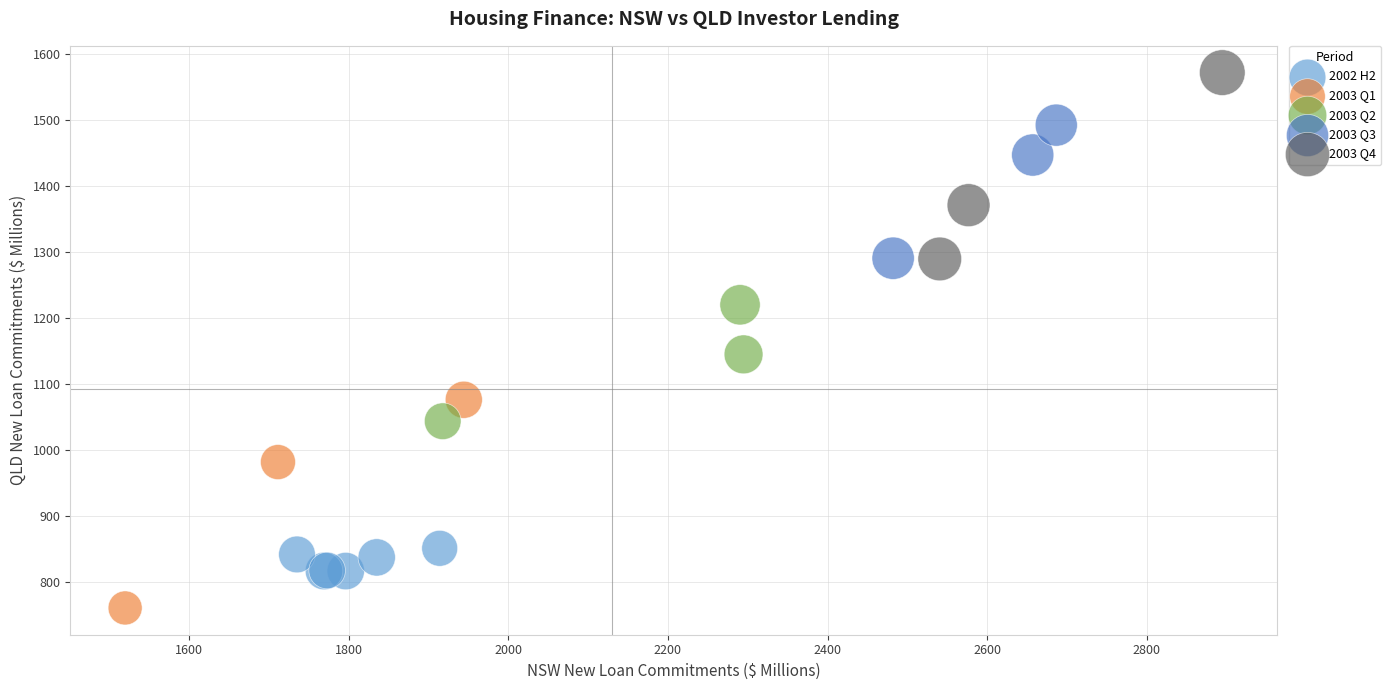

What are all the series names shown in the legend?

2002 H2, 2003 Q1, 2003 Q2, 2003 Q3, 2003 Q4